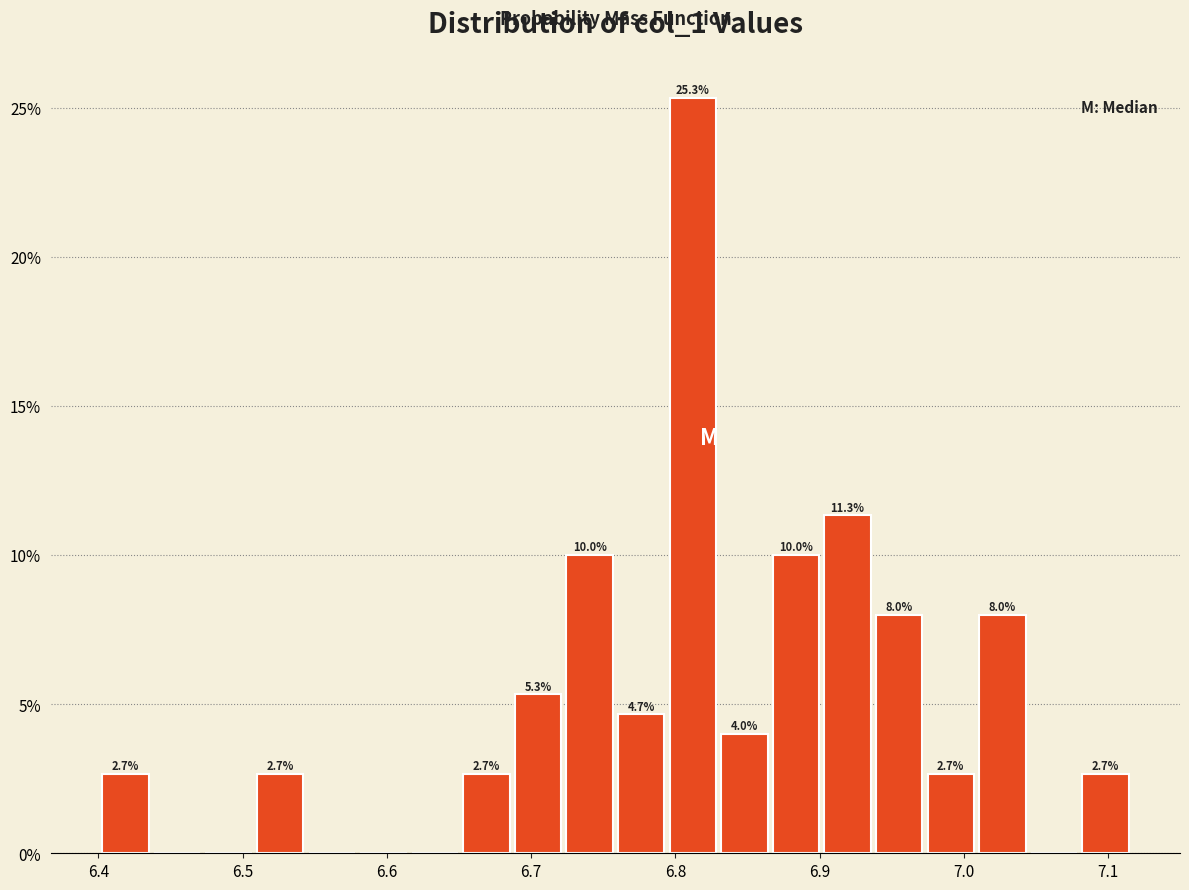

Read against the x-axis, roughly where is the centre of the tallest bar?

6.81